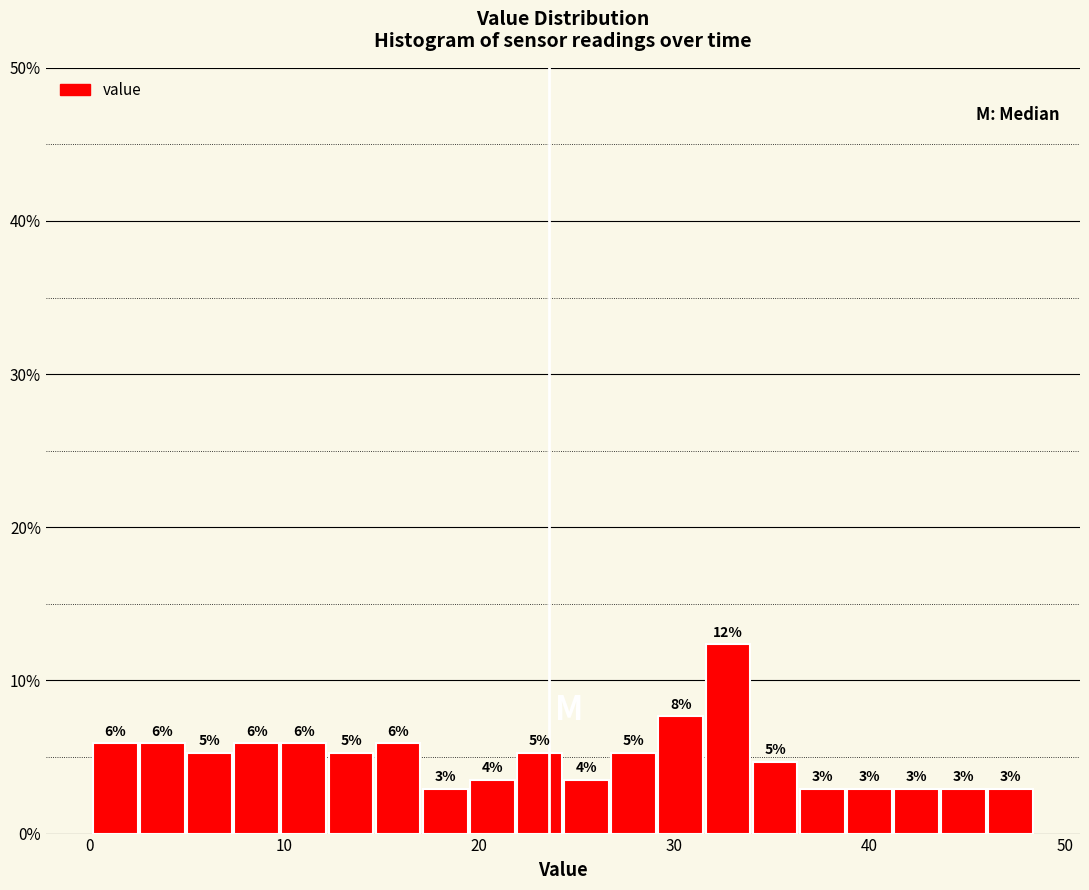

Read against the x-axis, roughly where is the centre of the tallest bar?

33